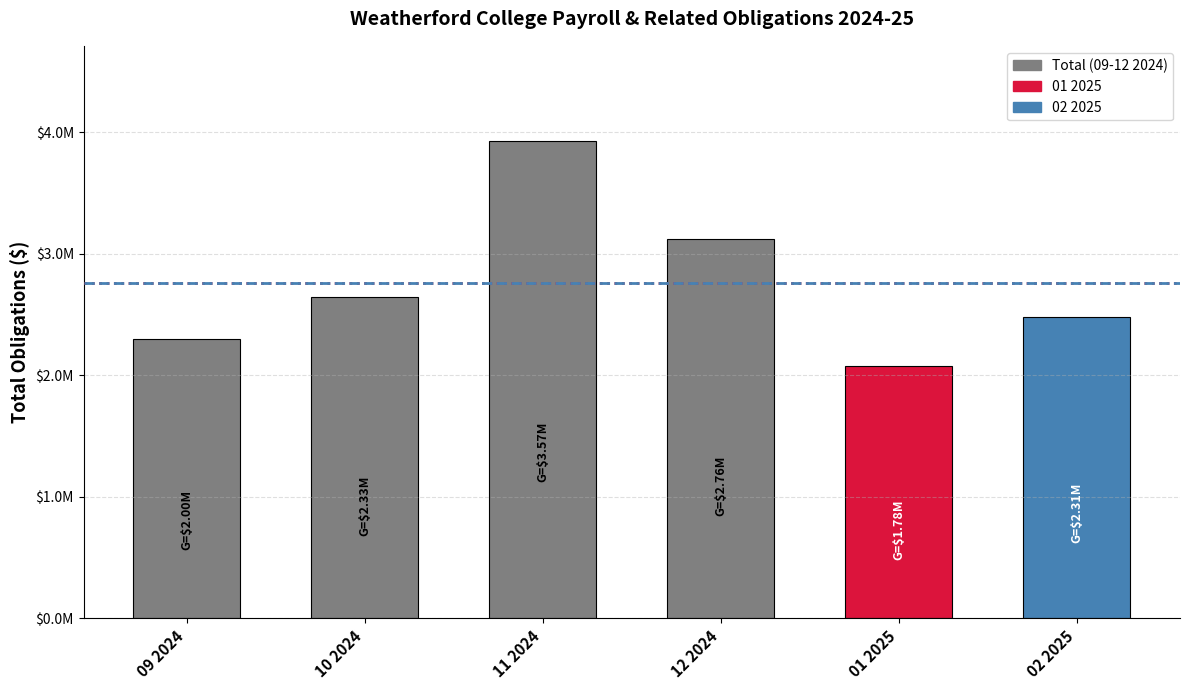

At which label does the data first exceed 2643872?

10 2024